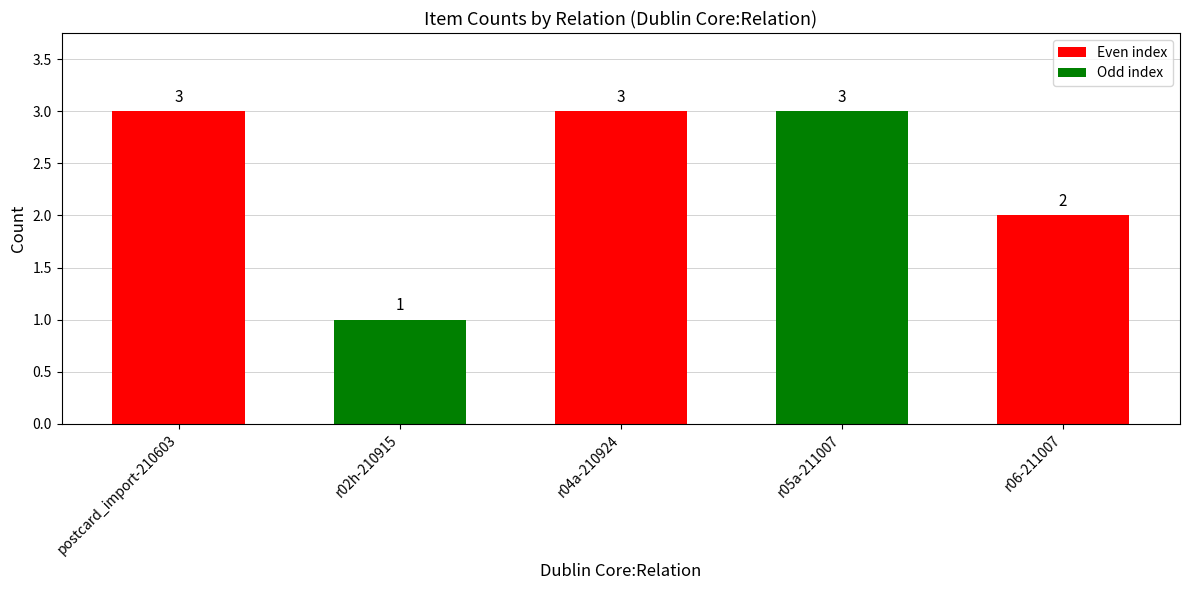

Are the bars grouped side by side (vs. stacked)?

No